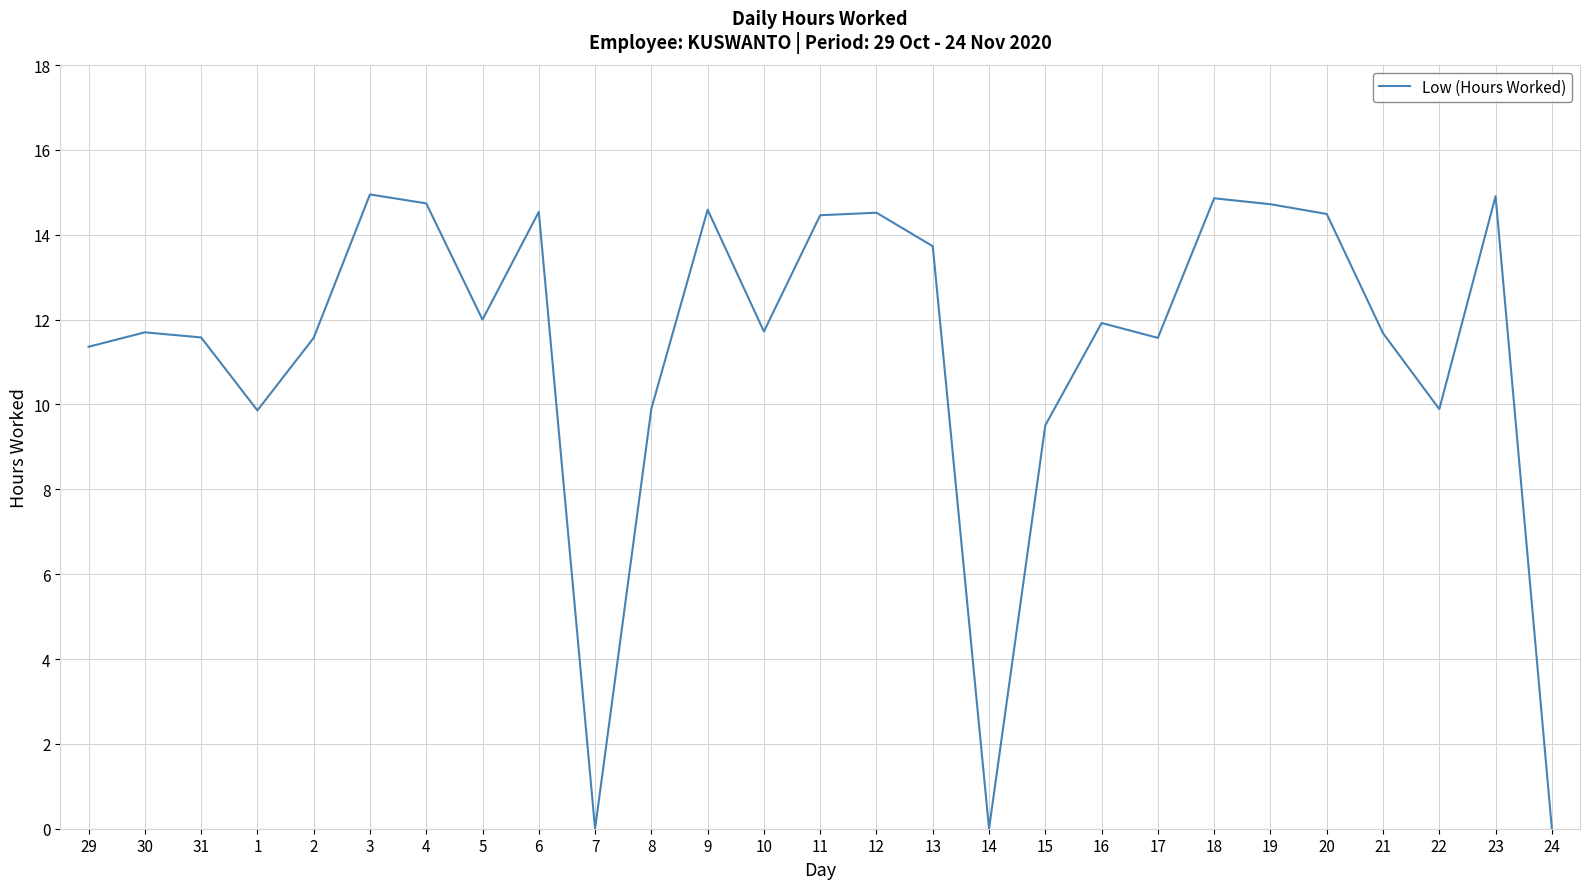

True or false: the data has more than 0 interior local peaks.

True